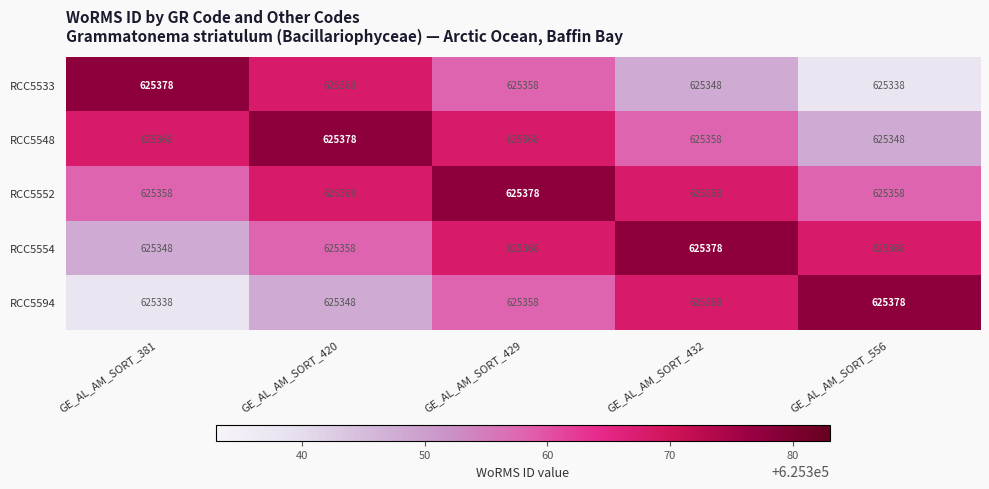

How many distinct data groups are displayed?

5